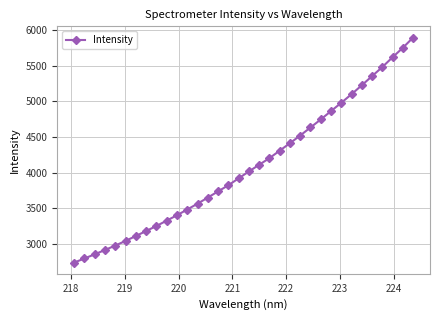

What is the value of the 18th point from the left?

4014.7